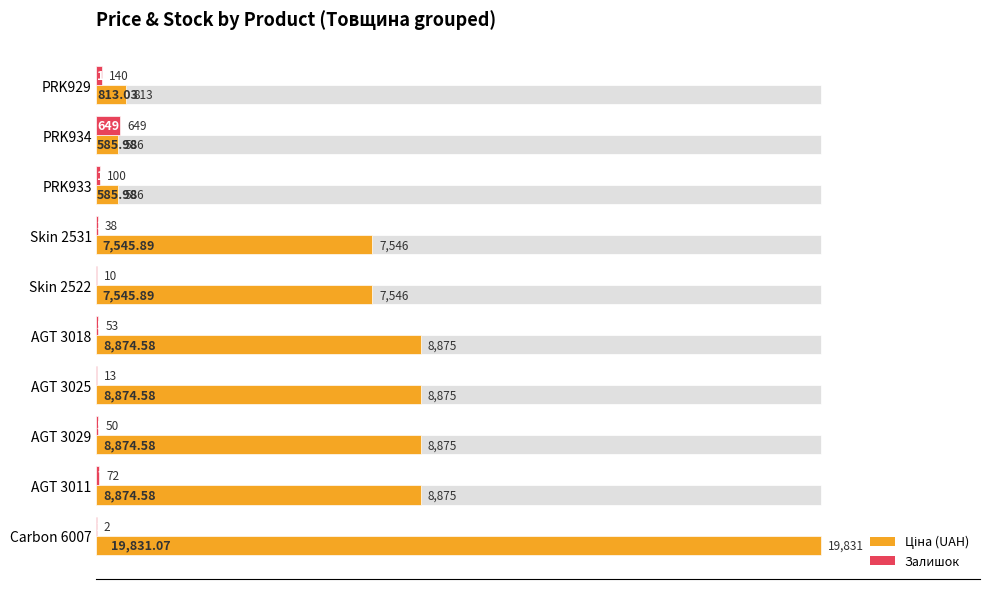

How many bars are there in each group?

2